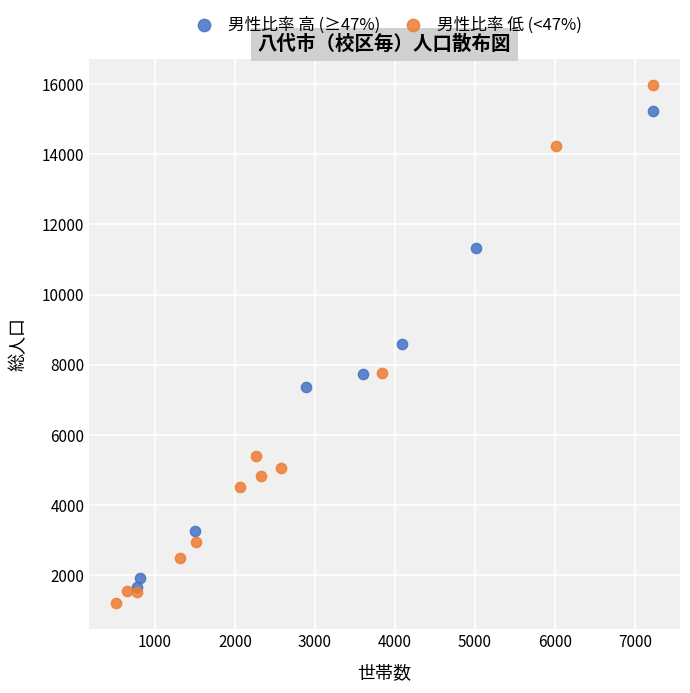

What are all the series names shown in the legend?

男性比率 高 (≥47%), 男性比率 低 (<47%)